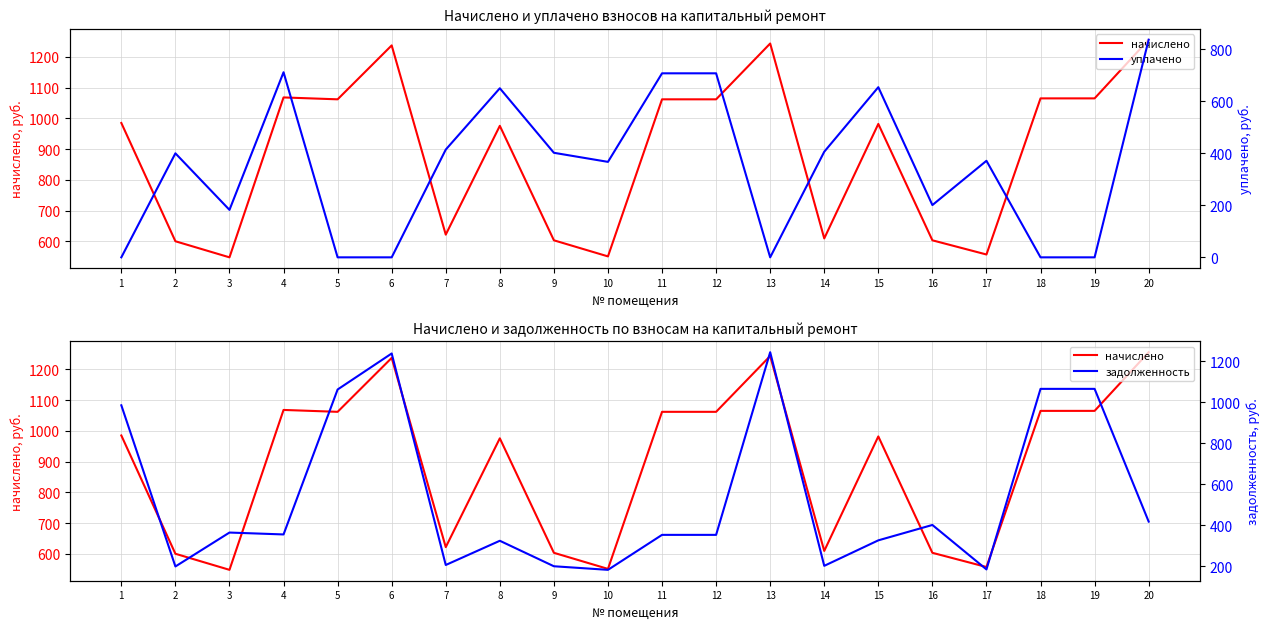

What is the approximate value of задолженность at 15?

327.3